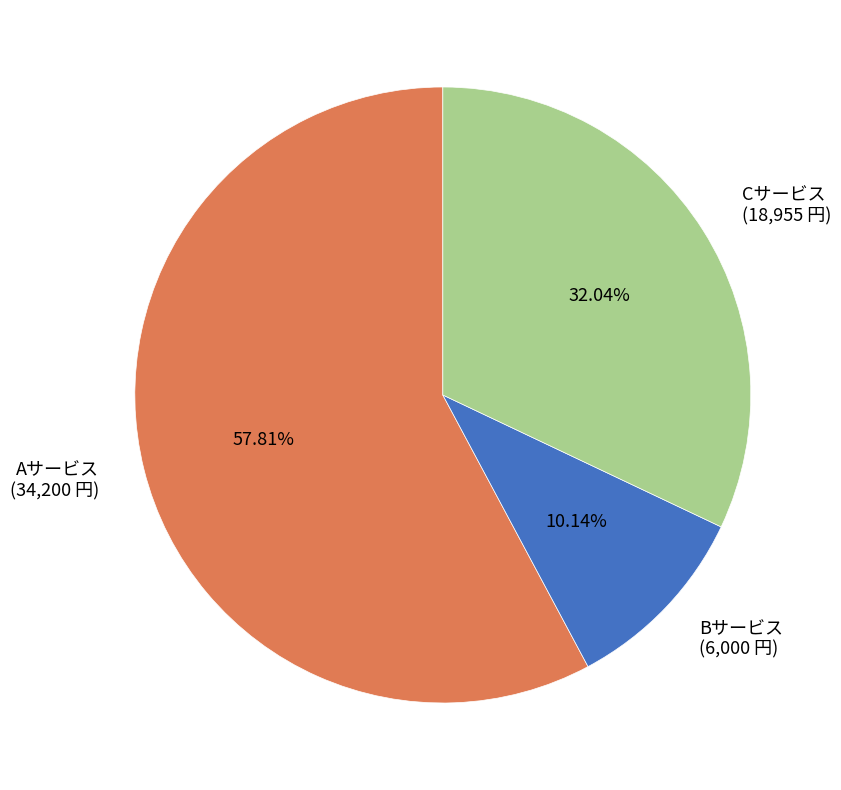

Combined, what portion of the pie is Cサービス and Bサービス?

42.2%